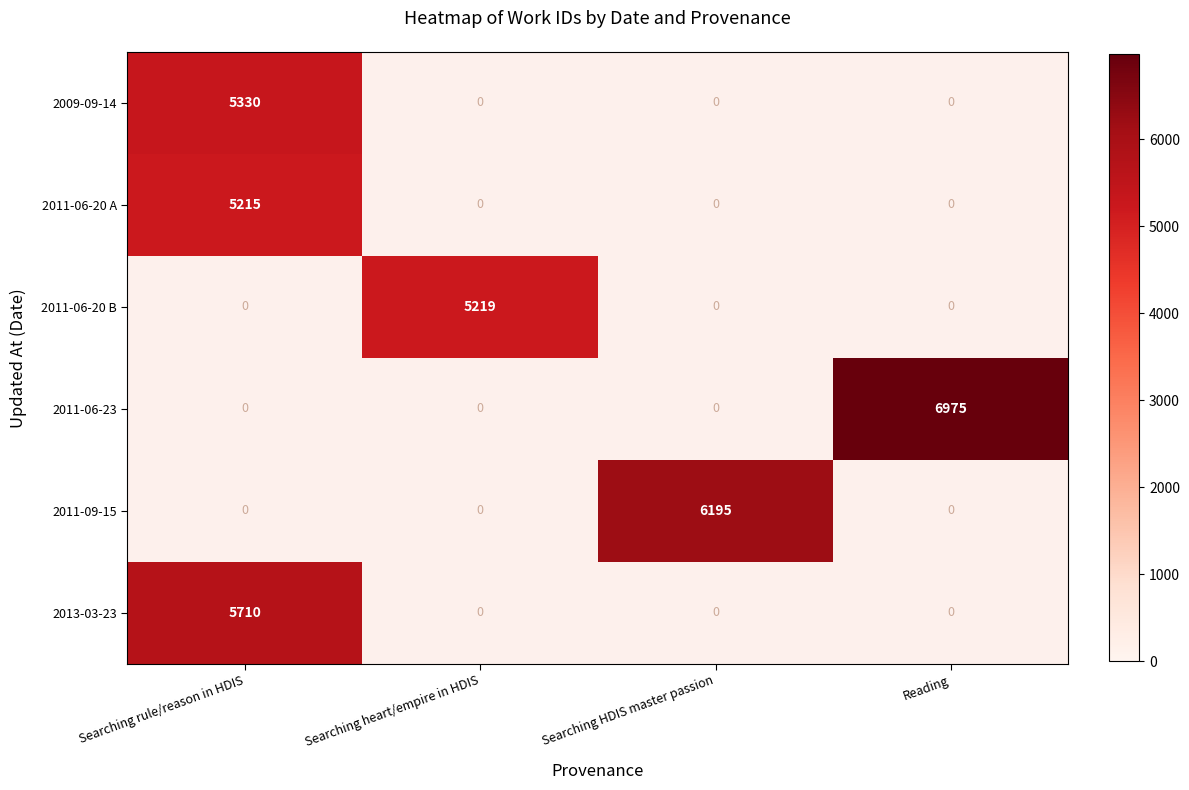

The value of 2011-09-15 at Searching HDIS master passion is 6195. True or false?

True